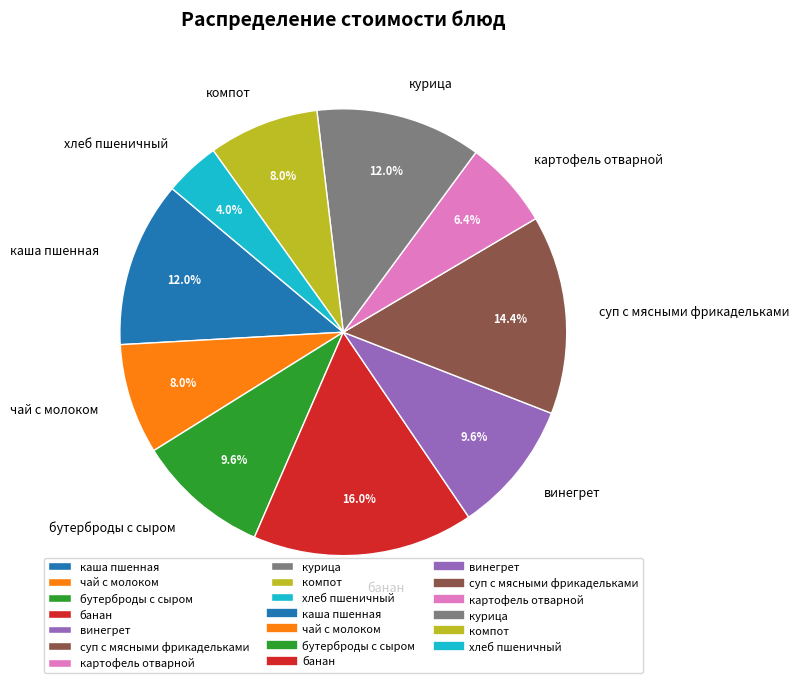

Is there a majority slice in this chart?

No